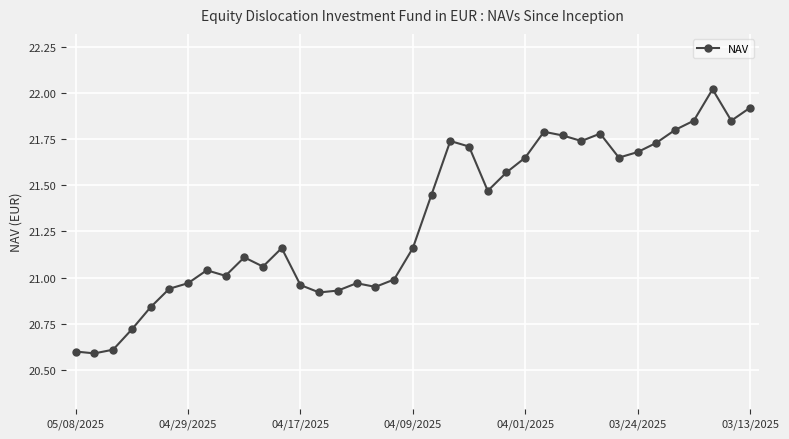

What is the value of the 2nd point from the left?

20.6